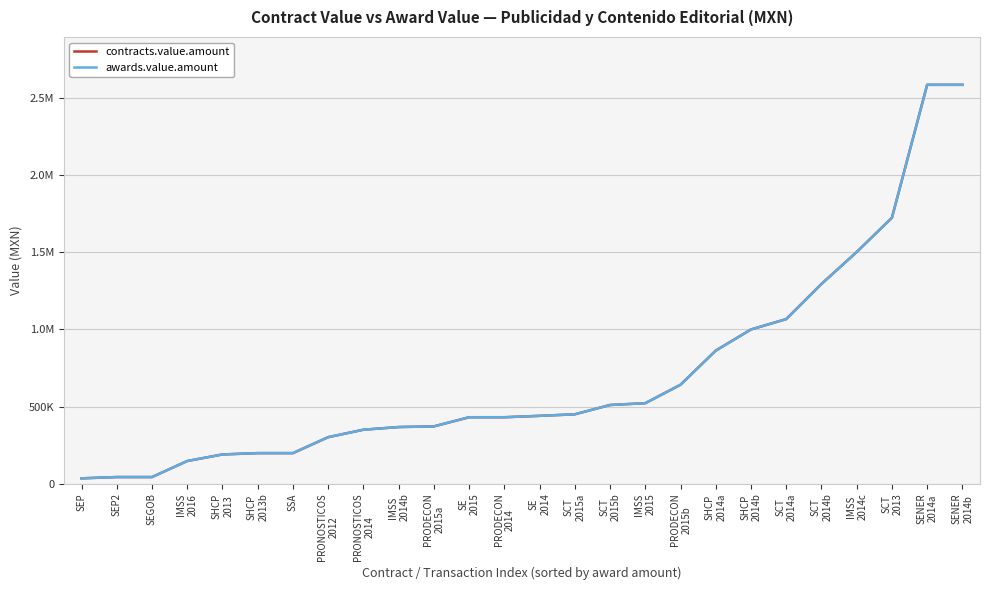

True or false: contracts.value.amount and awards.value.amount intersect in this chart.

False